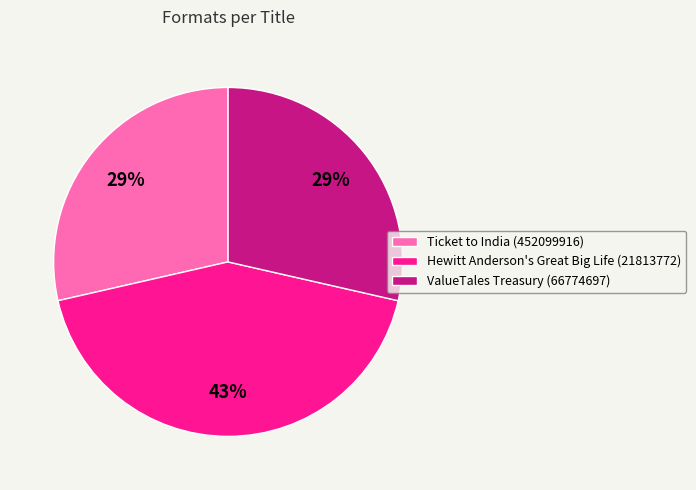

How many segments does this pie chart have?

3